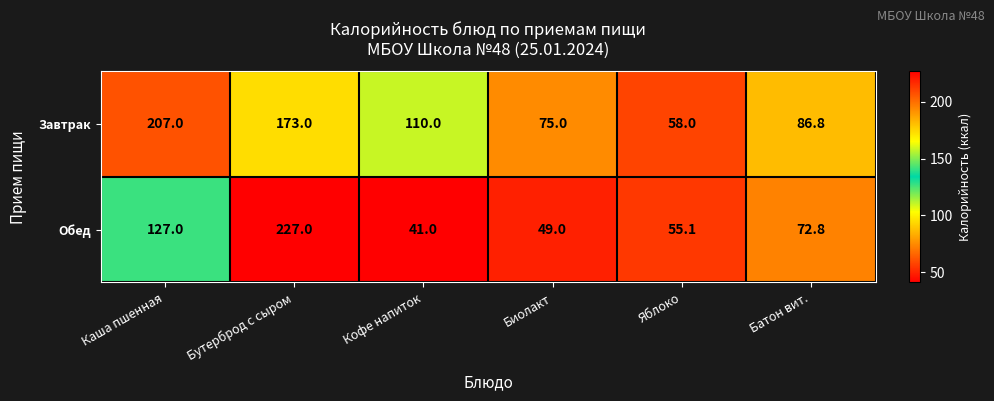

At how many categories does at least one series exceed 167?

2